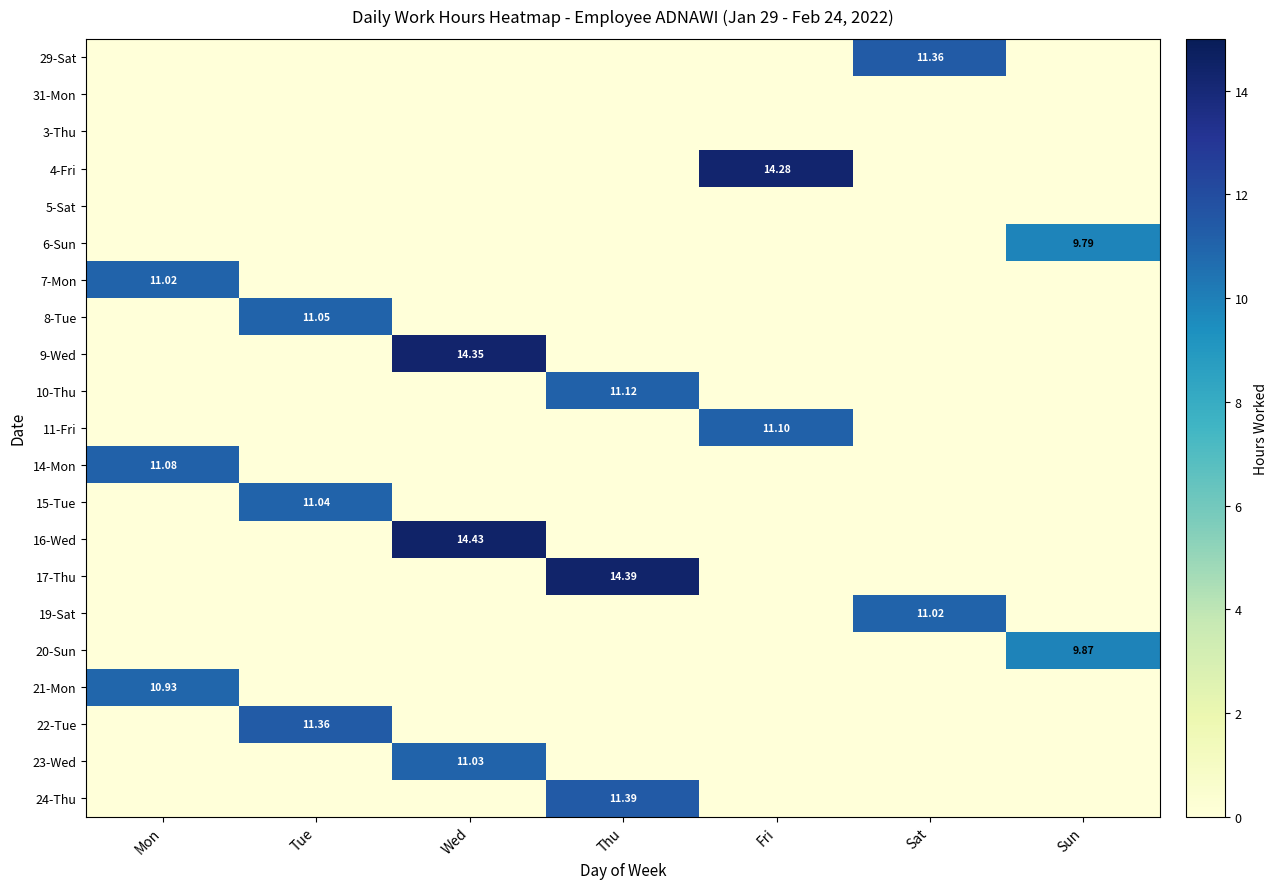

Which series has the largest range (max minus min)?

16-Wed